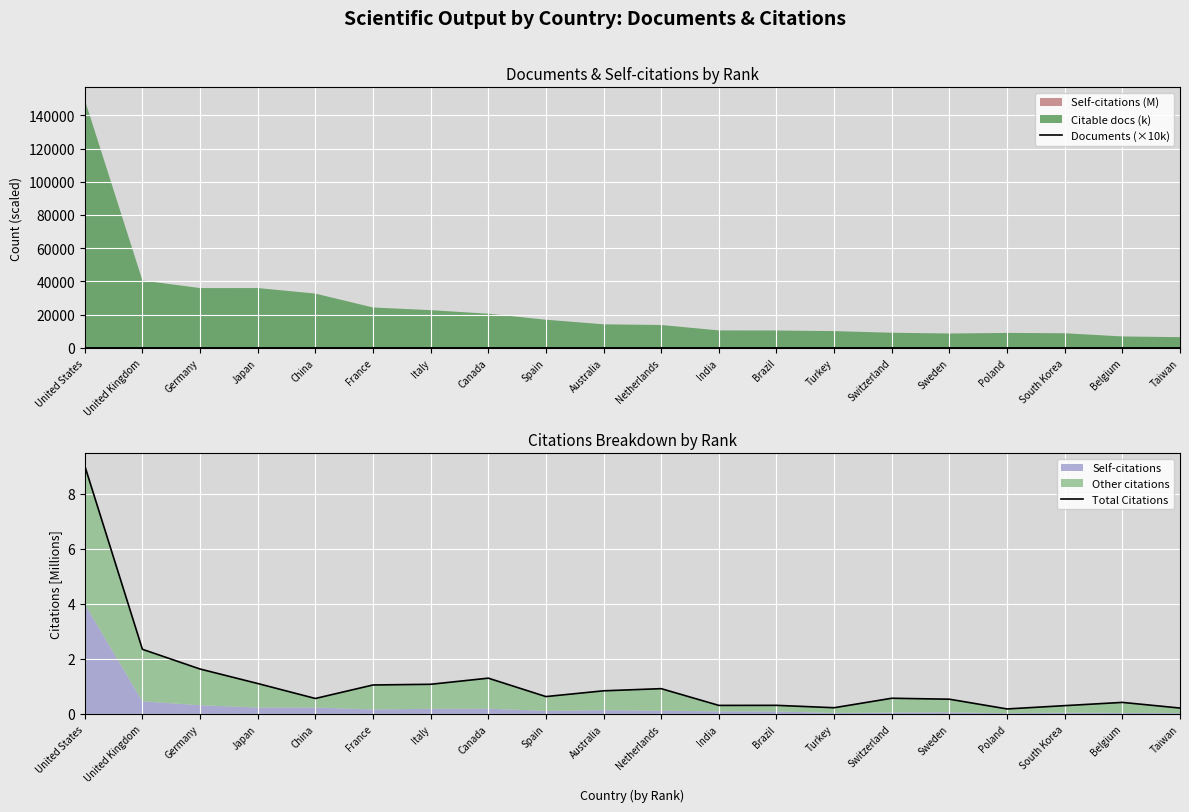

True or false: Total Citations and Documents (×10k) intersect in this chart.

False